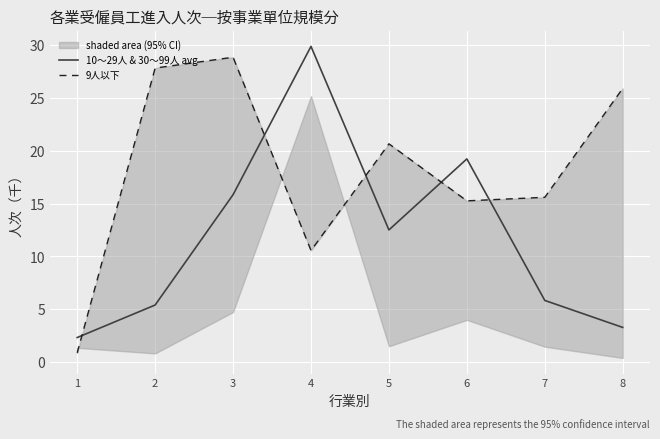

What is the difference between the second highest and minimum values in the 10～29人 & 30～99人 avg series?

16.9